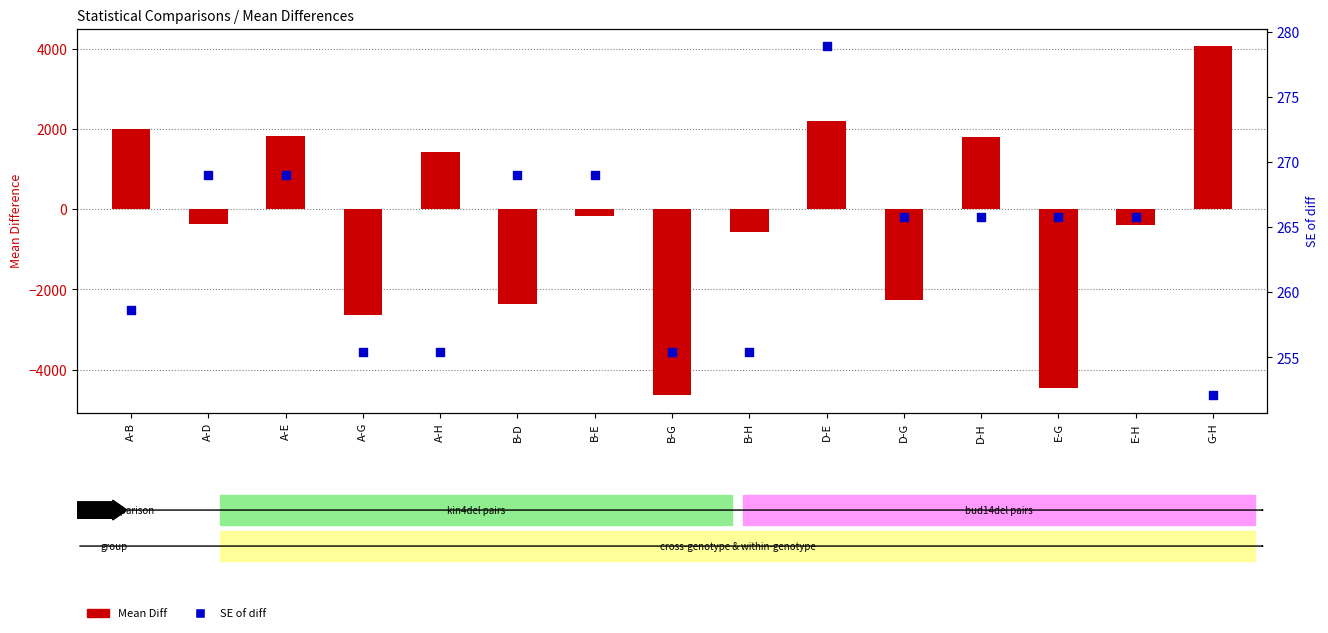

Which series contains the highest Y value?

Mean Diff